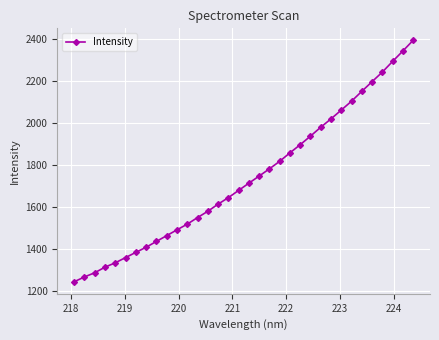

What is the difference between the maximum and minimum values?

1146.8